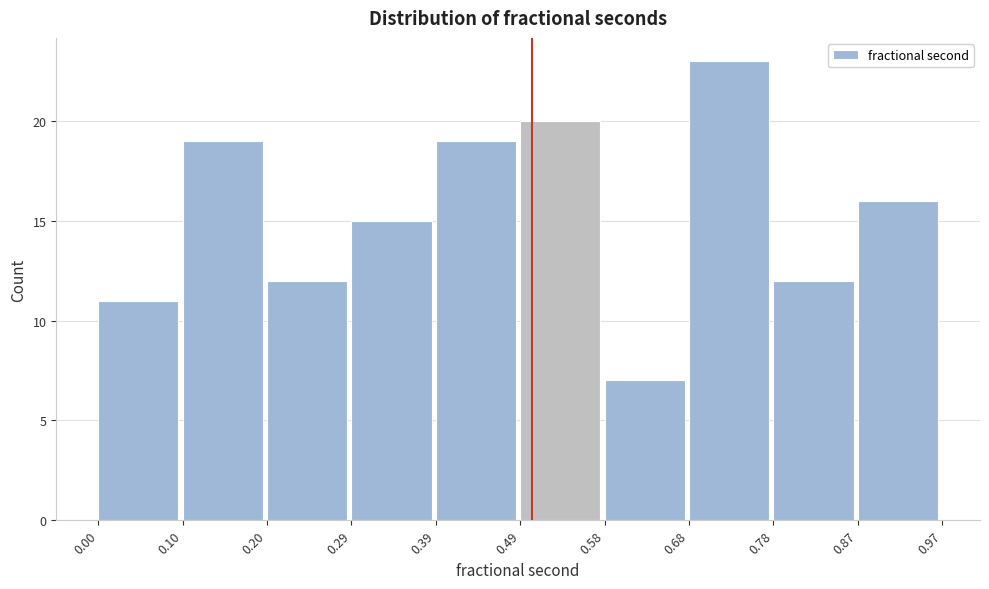

What is the height of the bar covering 0.39 to 0.49 on the x-axis? The values are not printed on the chart, so give them approximately, as read against the axis.

19